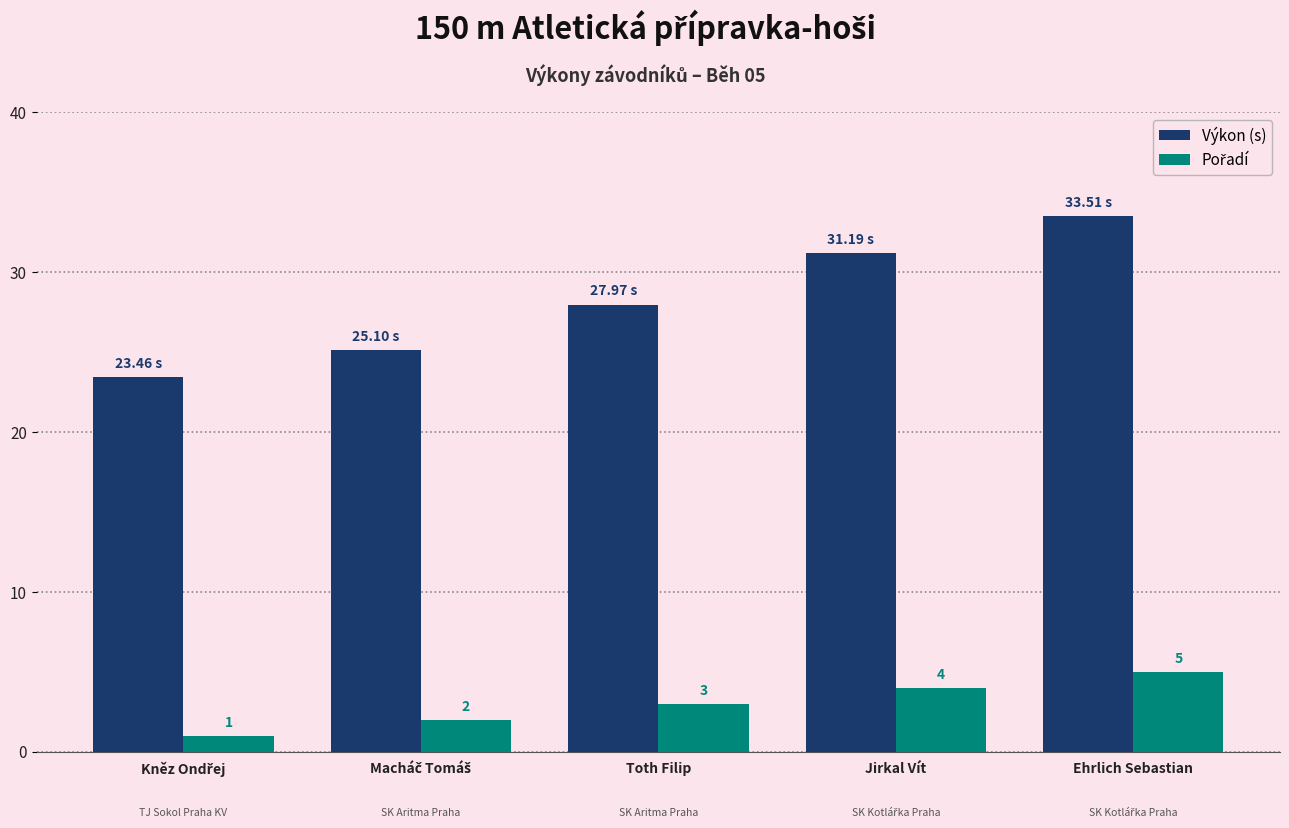

What is the average value of the Výkon (s) series?

28.2